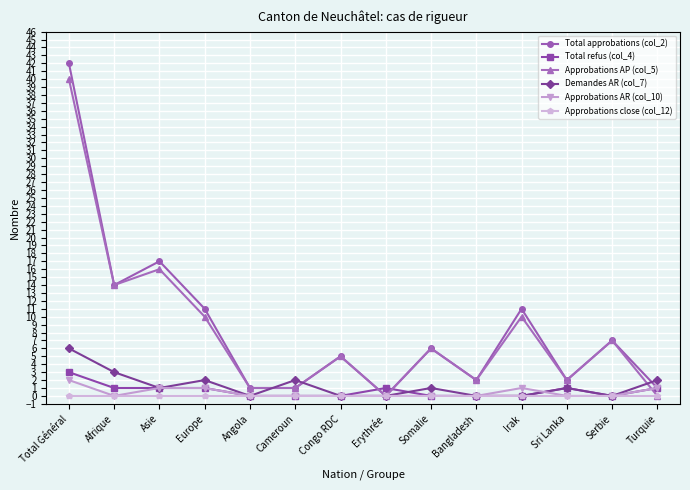

Is the value of Approbations AP (col_5) at Congo RDC greater than the value of Demandes AR (col_7) at Congo RDC?

Yes